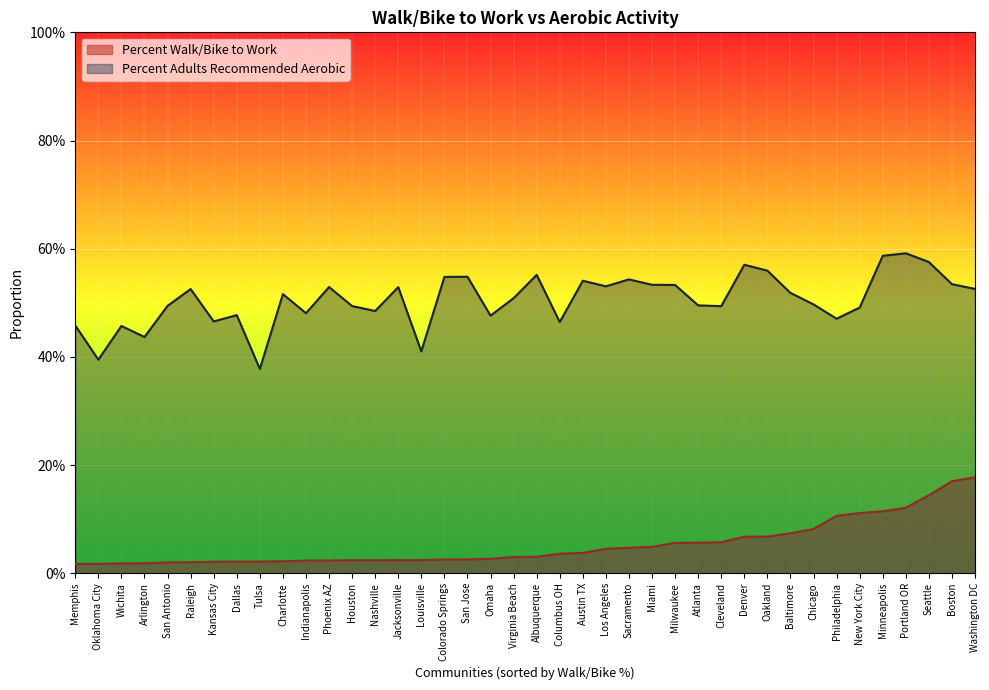

What is the value of the Percent Adults Recommended Aerobic point at the 30th from the left?

0.6